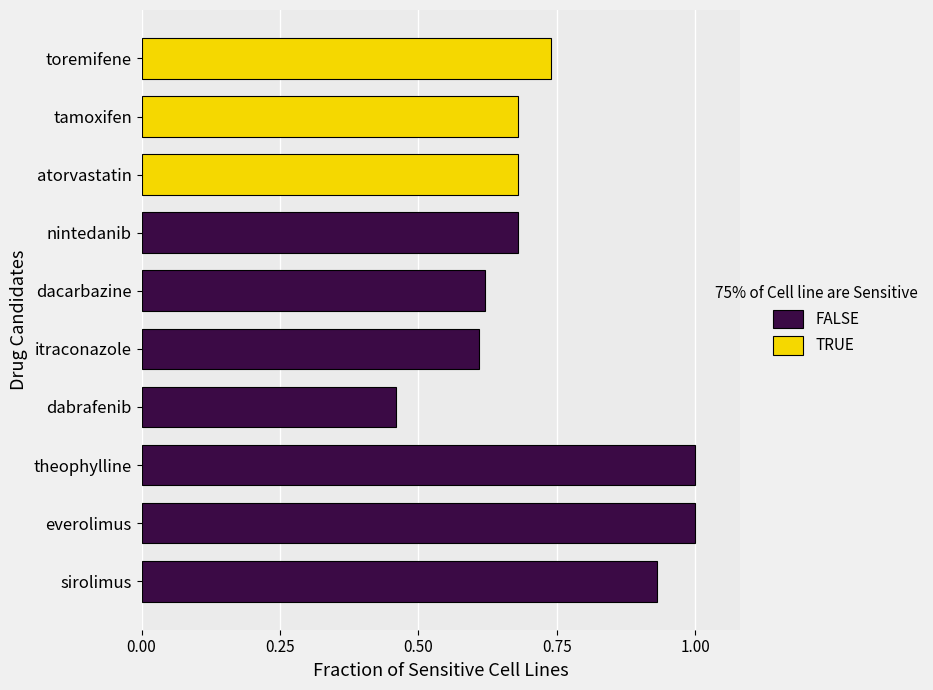

Which category has the highest value in the TRUE series?

toremifene